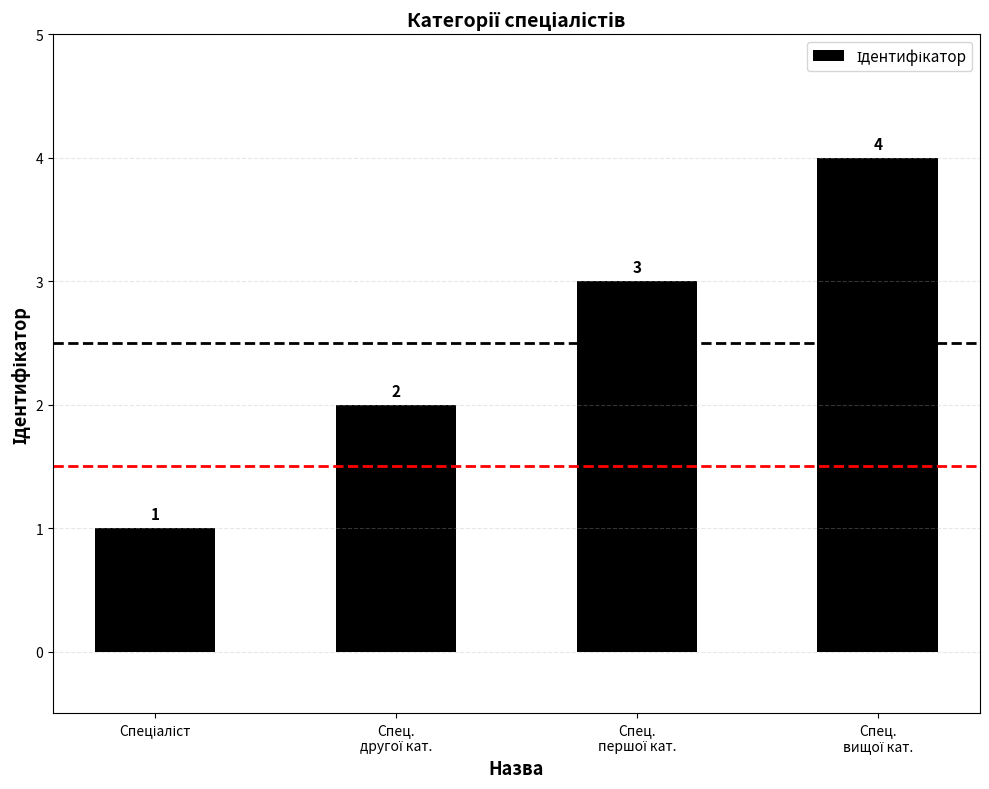

Count the values in the range 2 to 4.

3